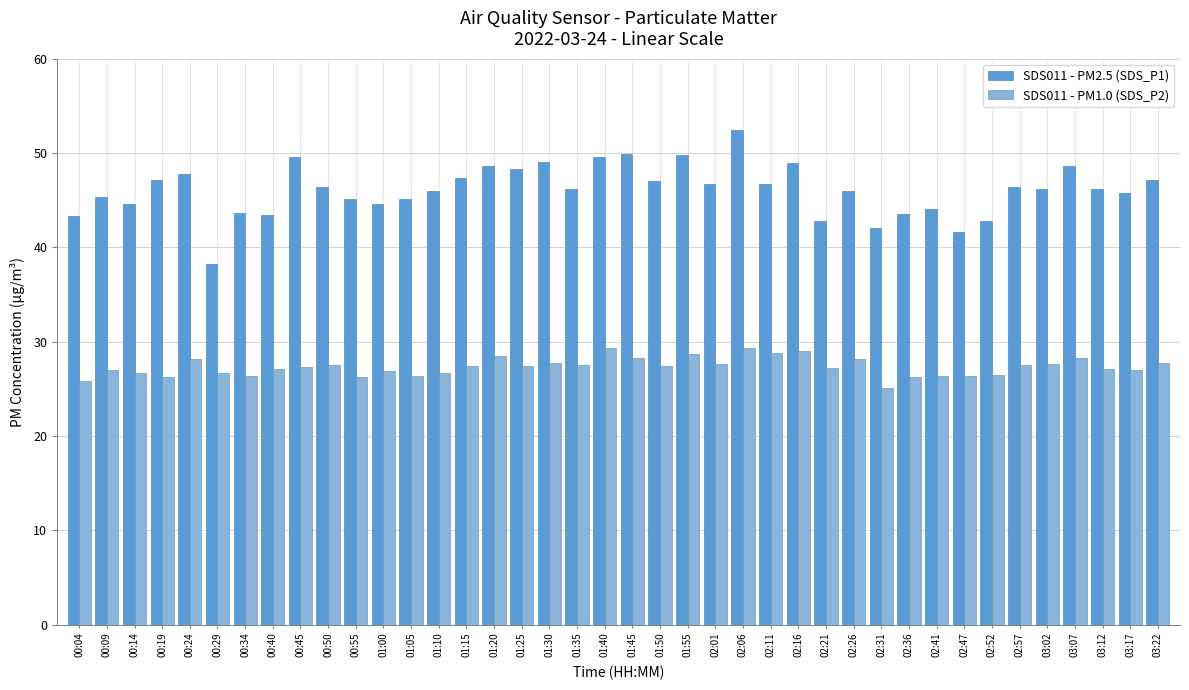

Is it true that SDS011 - PM1.0 (SDS_P2) equals 27.6 at 01:35?

True